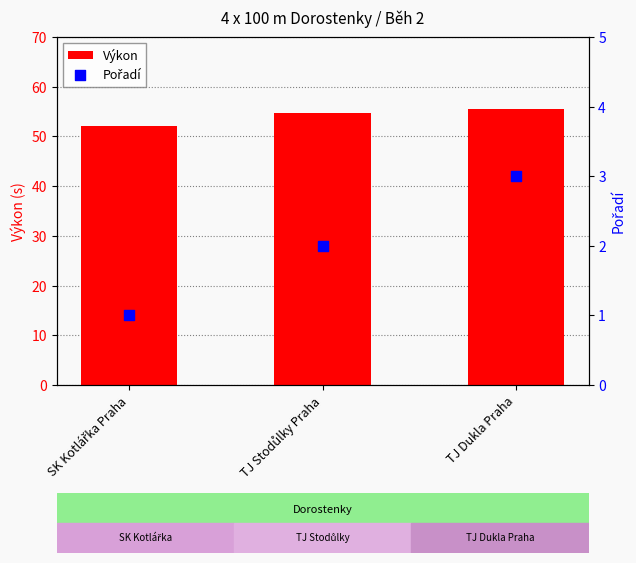

Which series has the widest spread of Y values?

Výkon